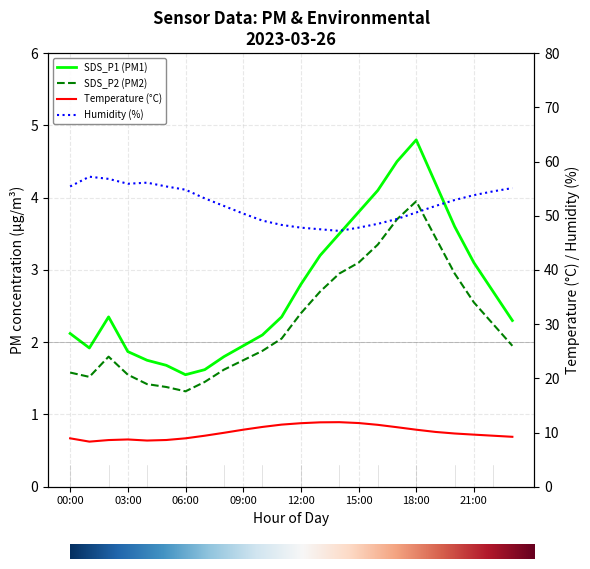

What is the difference between the maximum and minimum values in the BME280_temperature series?

3.6